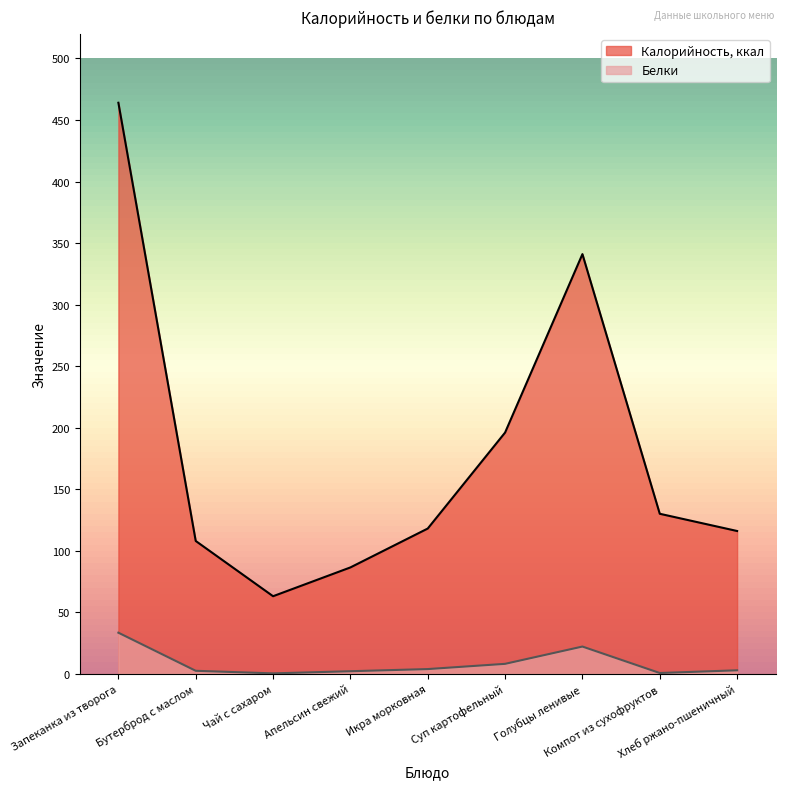

What position from the left is Компот из сухофруктов?

8